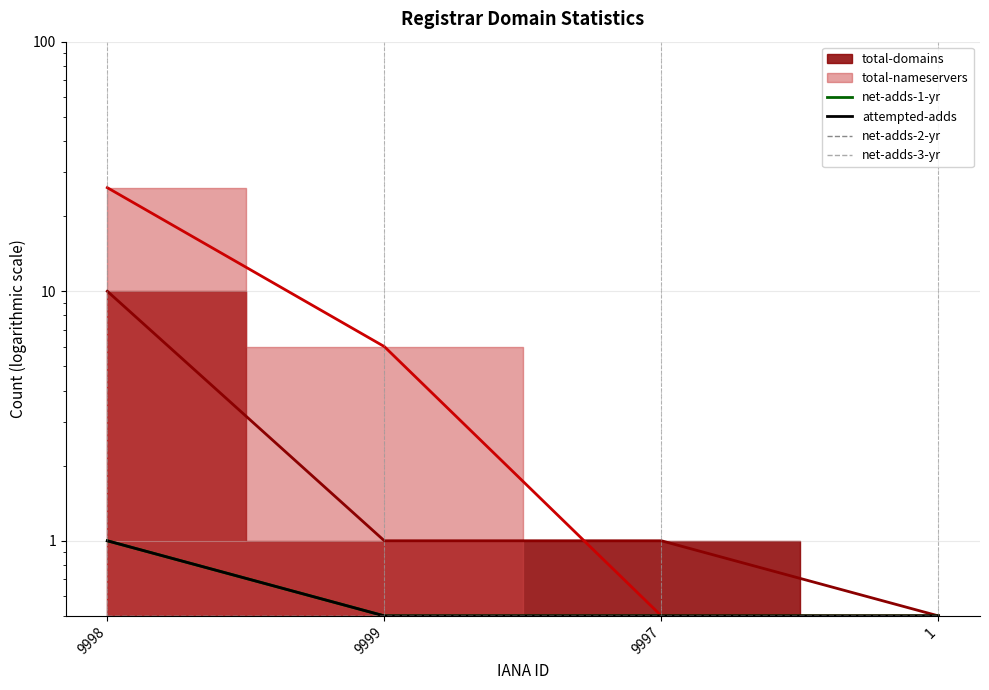

How many data points does each series have?

4